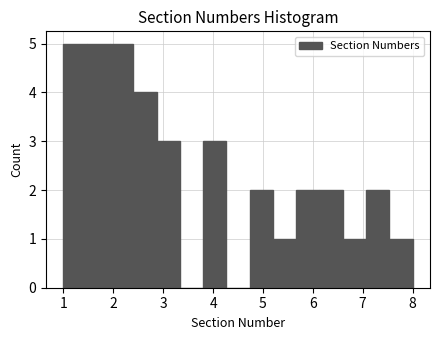

How tall is the bar that spans 7.1 to 7.5 on the x-axis? Neither the bar edges nor the heights are printed on the chart, so give them approximately, as read against the axes.

2